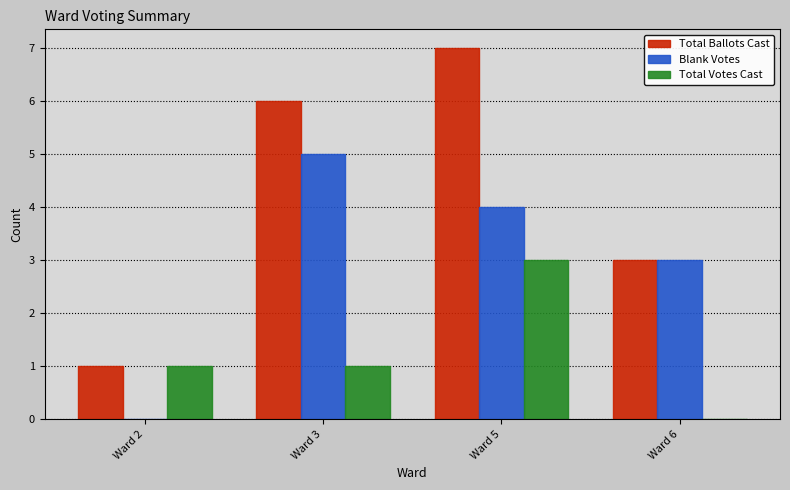

Which label corresponds to the largest value in the chart?

Ward 5